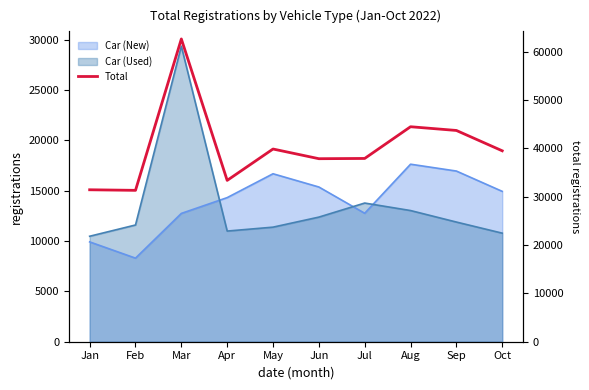

Which label corresponds to the smallest value in the chart?

Feb